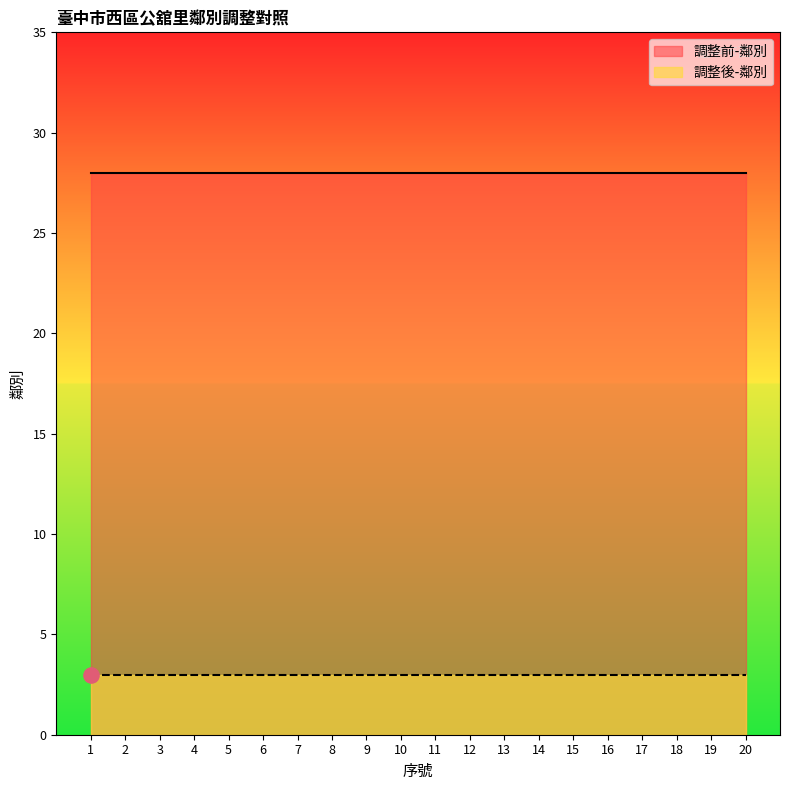

What are all the series names shown in the legend?

調整前-鄰別, 調整後-鄰別